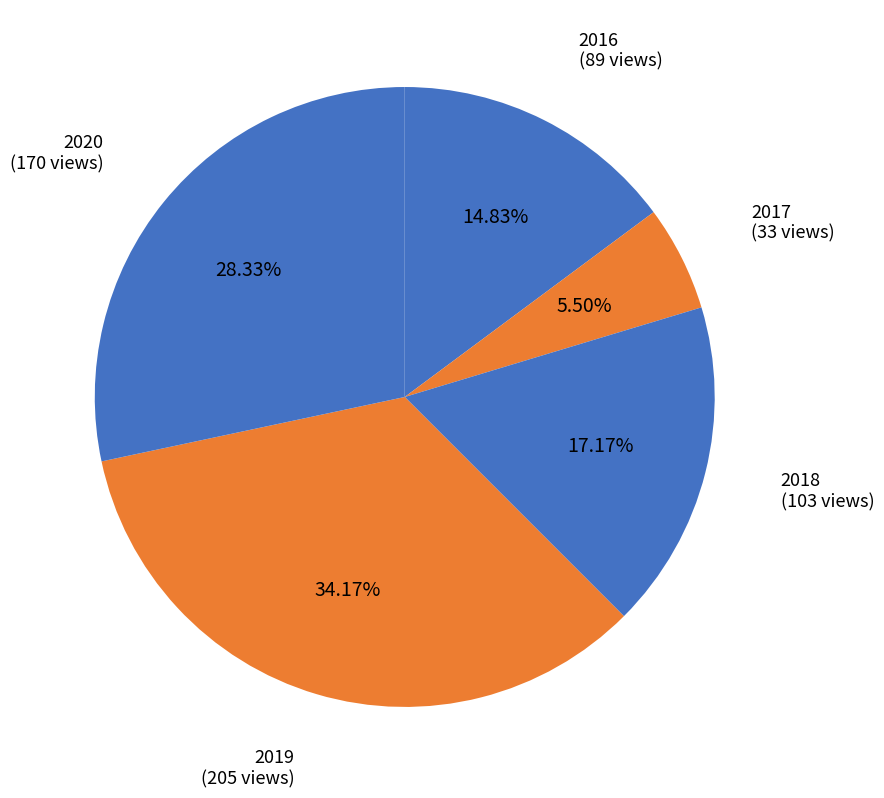

How many segments does this pie chart have?

5